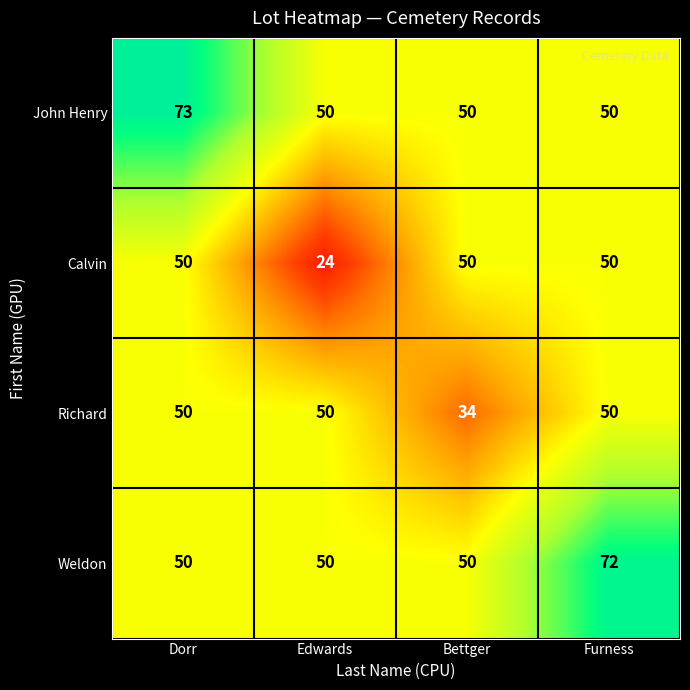

Which label corresponds to the smallest value in the chart?

Edwards